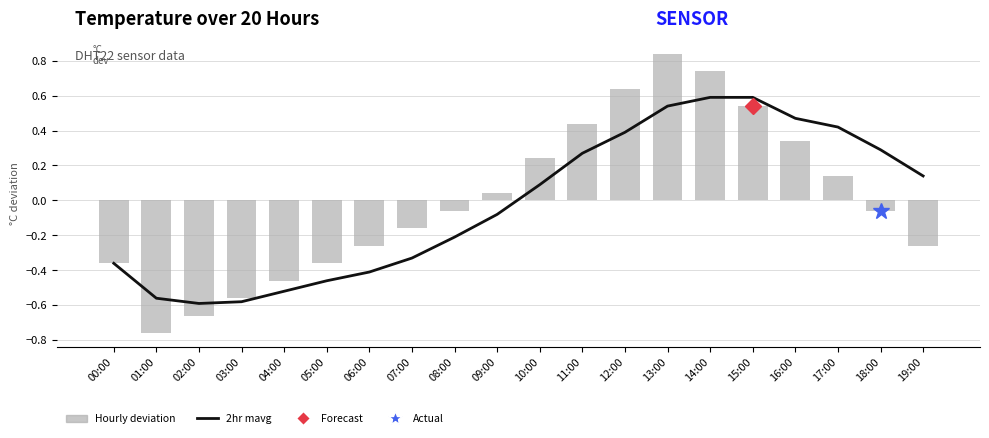

List the series in order of their overall mean, highest first.

Hourly deviation, 2hr mavg